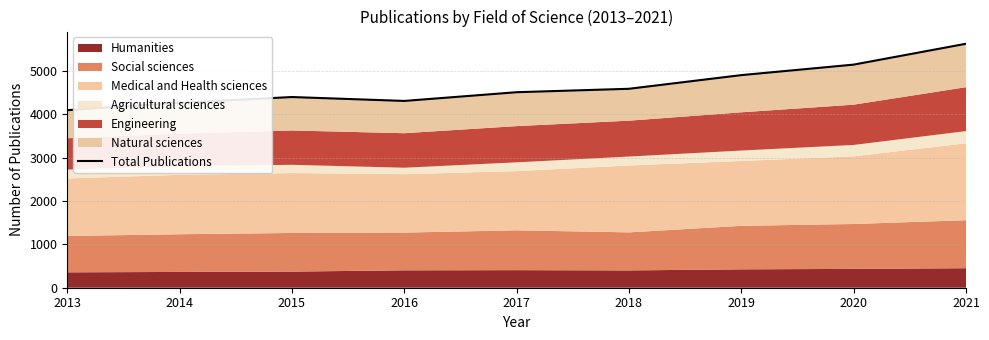

Between 2014 and 2016, which is larger?

2016